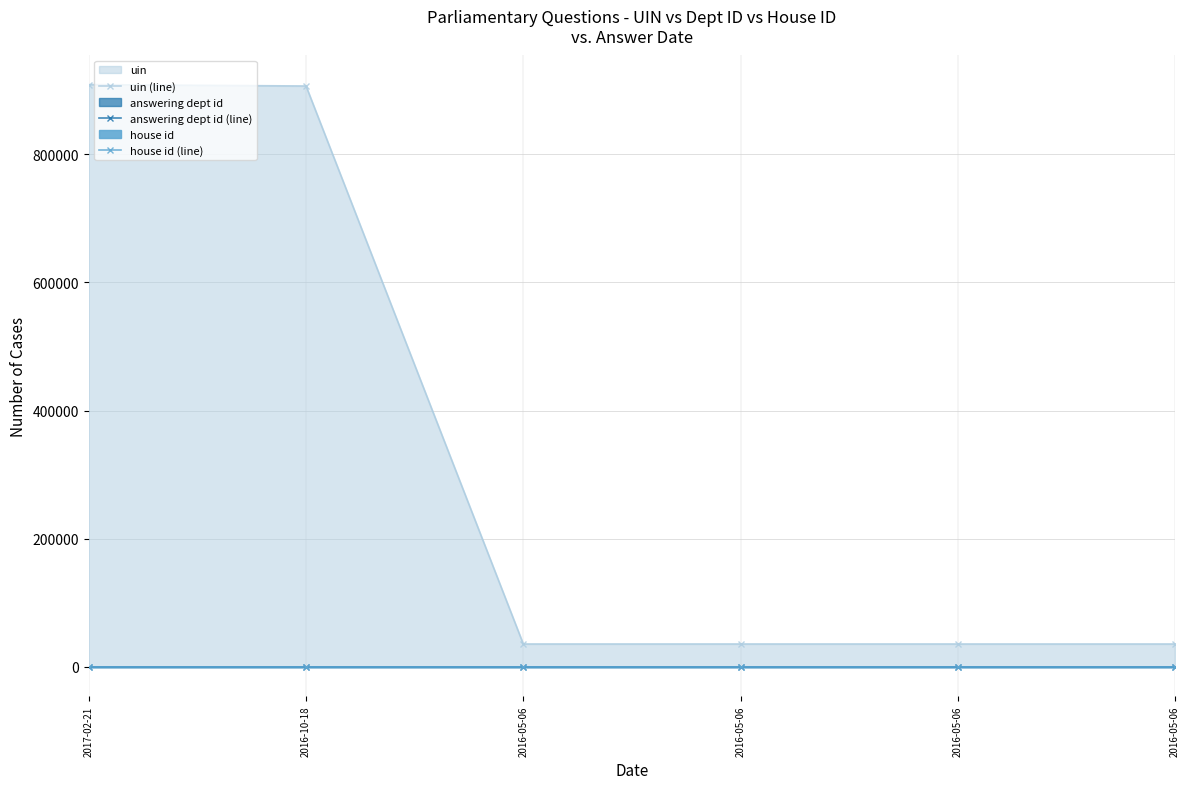

Reading left to right, extract all data points from this chart.

uin (line): 2017-02-21=908822	2016-10-18=906661	2016-05-06=35878	2016-05-06=35879	2016-05-06=35876	2016-05-06=35877
answering dept id (line): 2017-02-21=16	2016-10-18=16	2016-05-06=16	2016-05-06=16	2016-05-06=16	2016-05-06=16
house id (line): 2017-02-21=1	2016-10-18=1	2016-05-06=1	2016-05-06=1	2016-05-06=1	2016-05-06=1